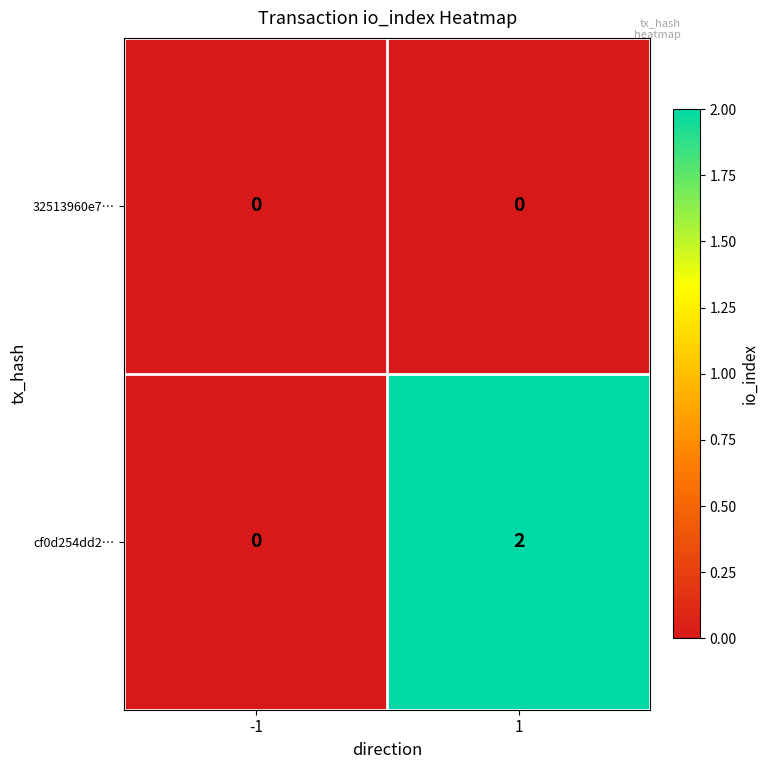

Which series has the largest range (max minus min)?

cf0d254dd2…